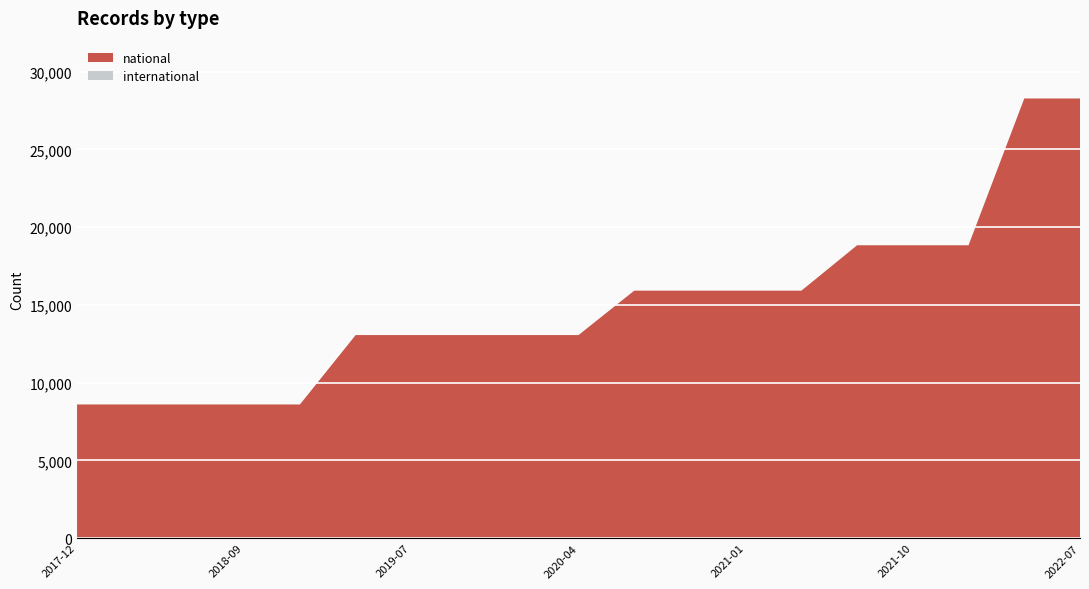

Reading left to right, extract all data points from this chart.

national: 8596	8596	8596	8596	8596	13060	13060	13060	13060	13060	15917	15917	15917	15917	18837	18837	18837	28281	28281
international: 0	0	0	0	0	0	0	0	0	0	0	0	0	0	0	0	0	0	0